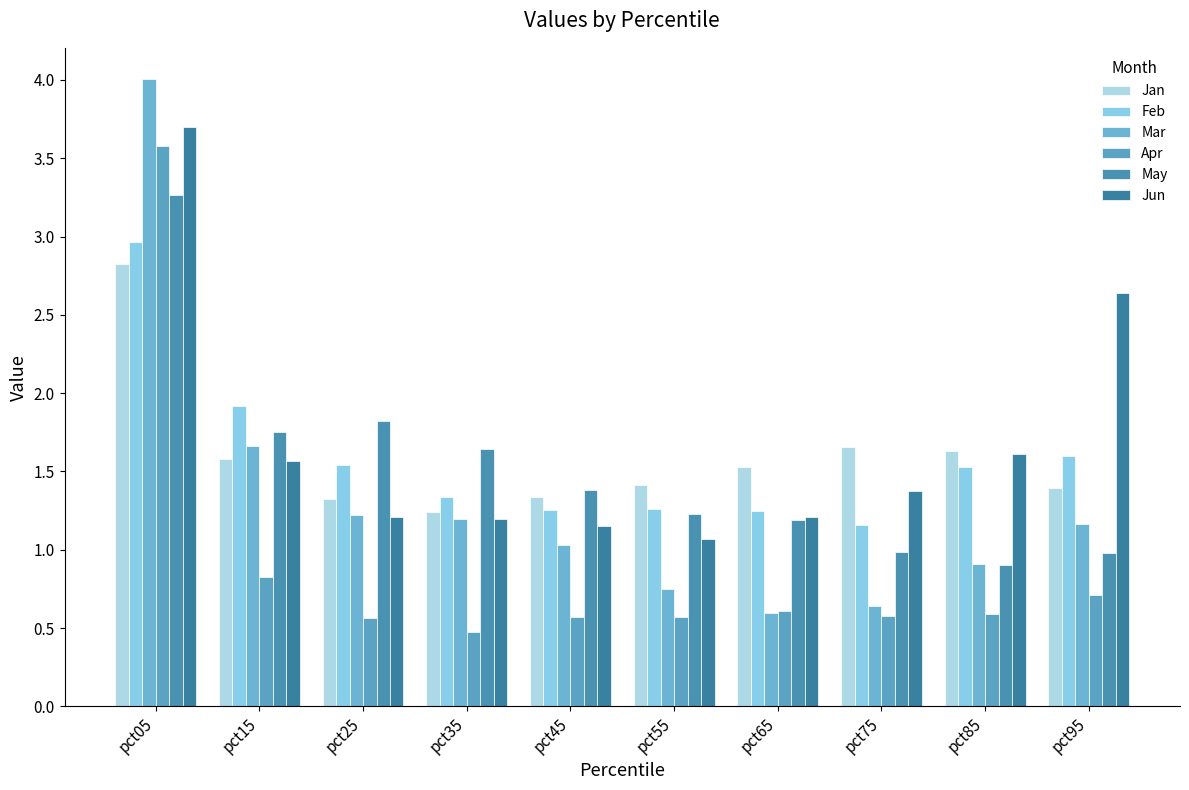

What is the difference between the maximum and second lowest values in the Jan series?

1.5